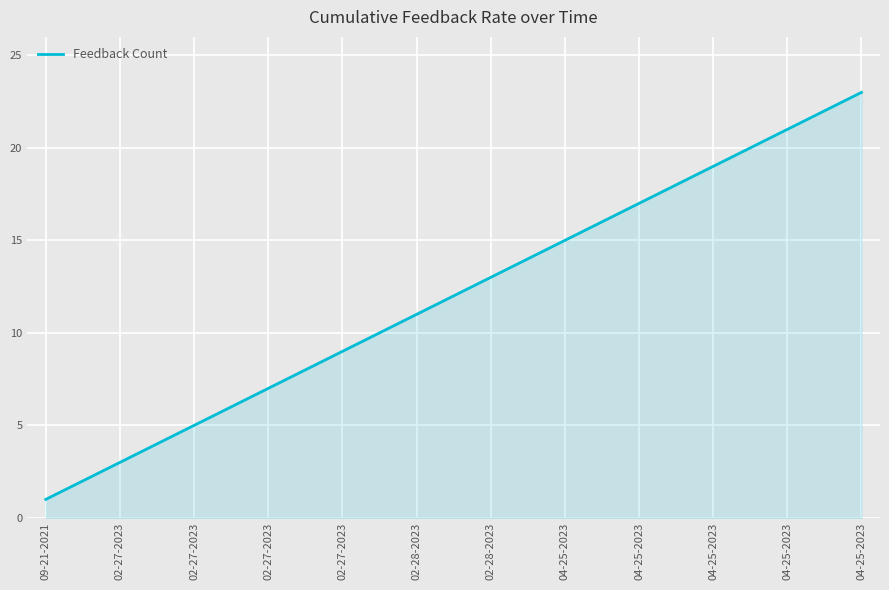

What is the sum of all values?

276